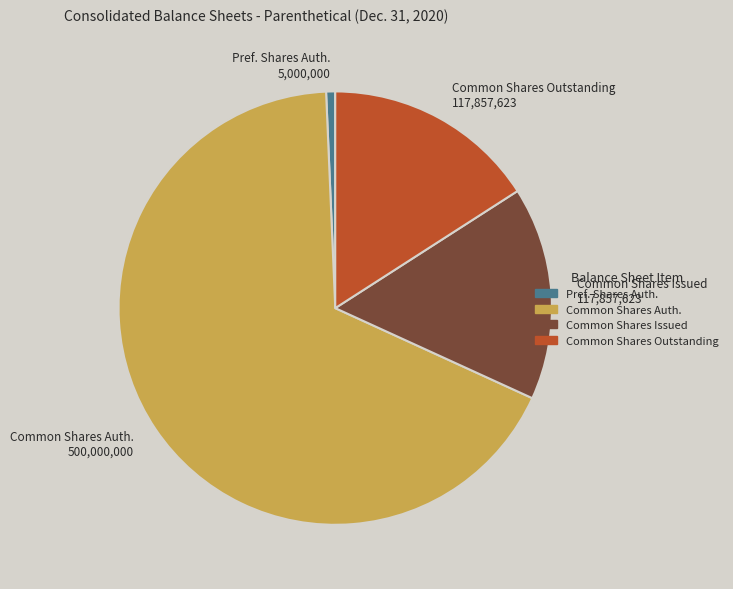

Is the sum of Common Shares Outstanding 117,857,623 and Common Shares Auth. 500,000,000 greater than half?

Yes